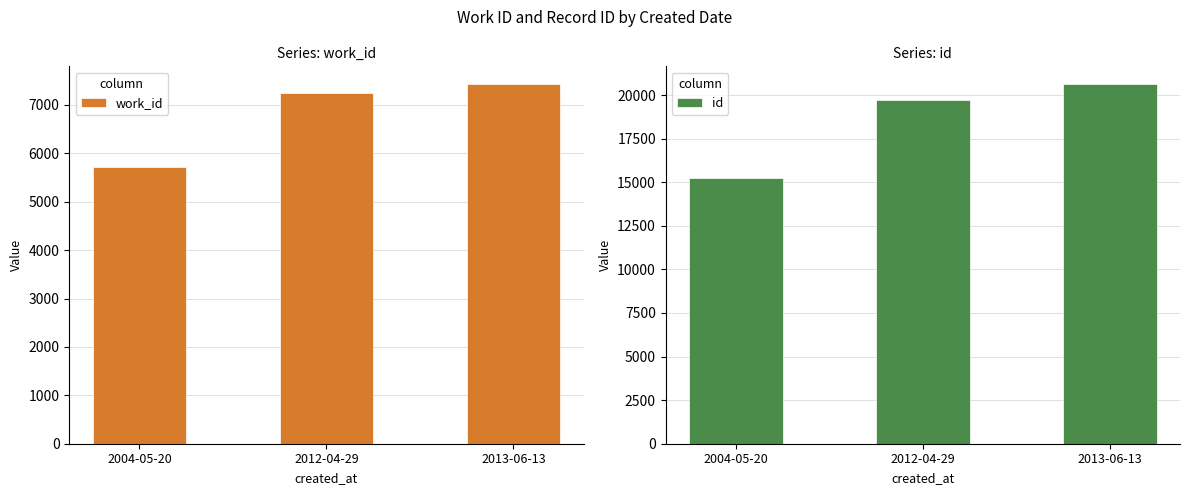

How many distinct data groups are displayed?

2